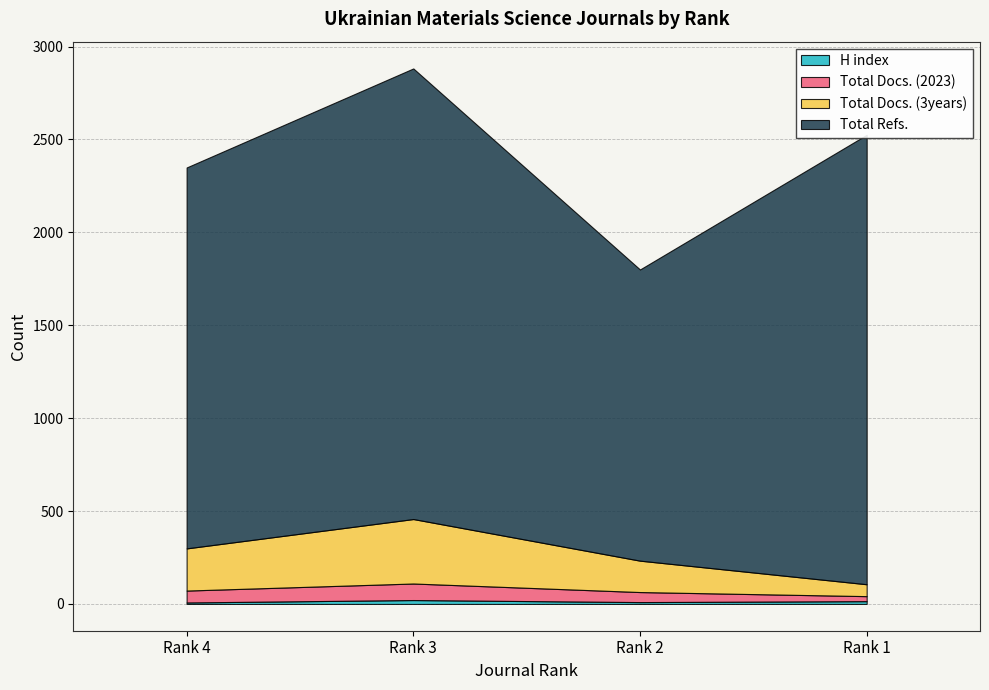

True or false: Total Docs. (3years) and H index cross at least once.

False